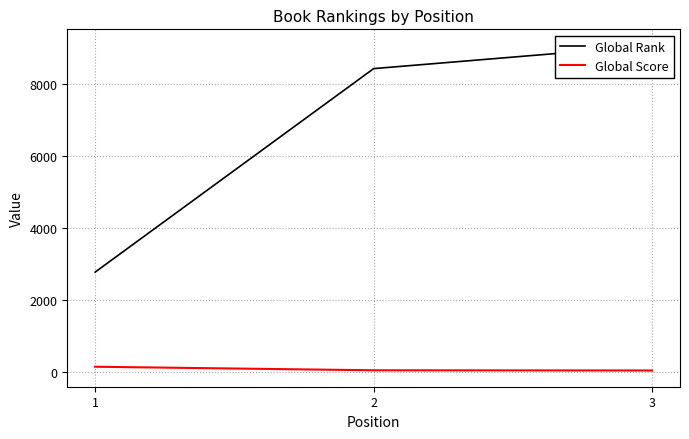

What is the sum of all Global Rank values?

20243